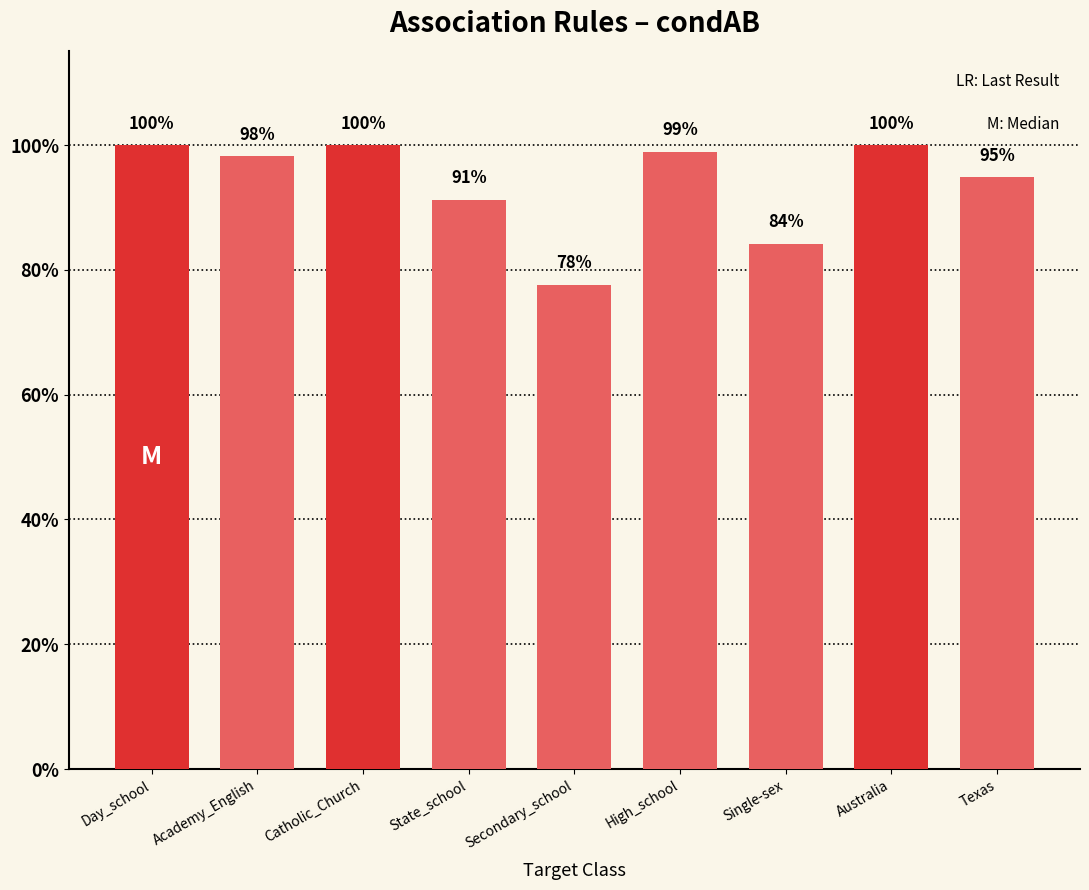

True or false: the data shows 0.9 at Texas.

True